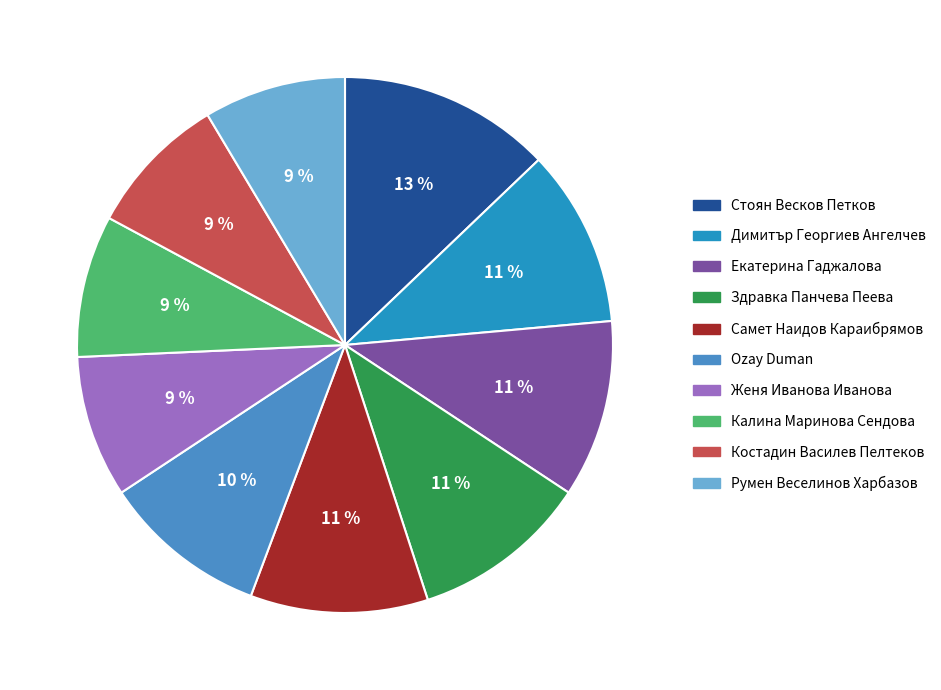

Which has a higher value, Стоян Весков Петков or Здравка Панчева Пеева?

Стоян Весков Петков